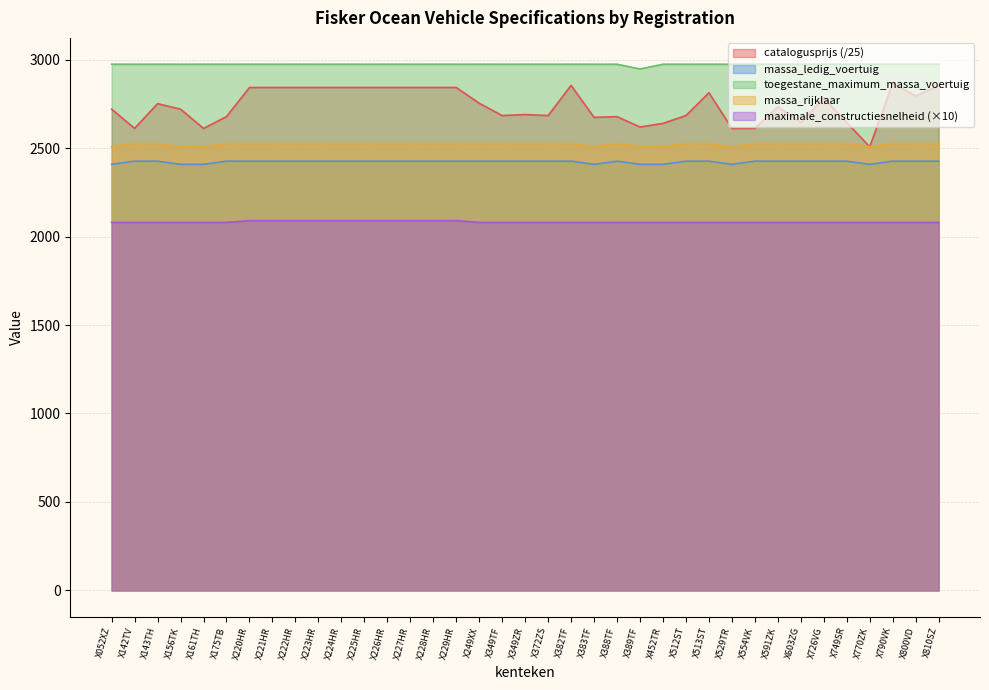

Does the chart have visible grid lines?

Yes